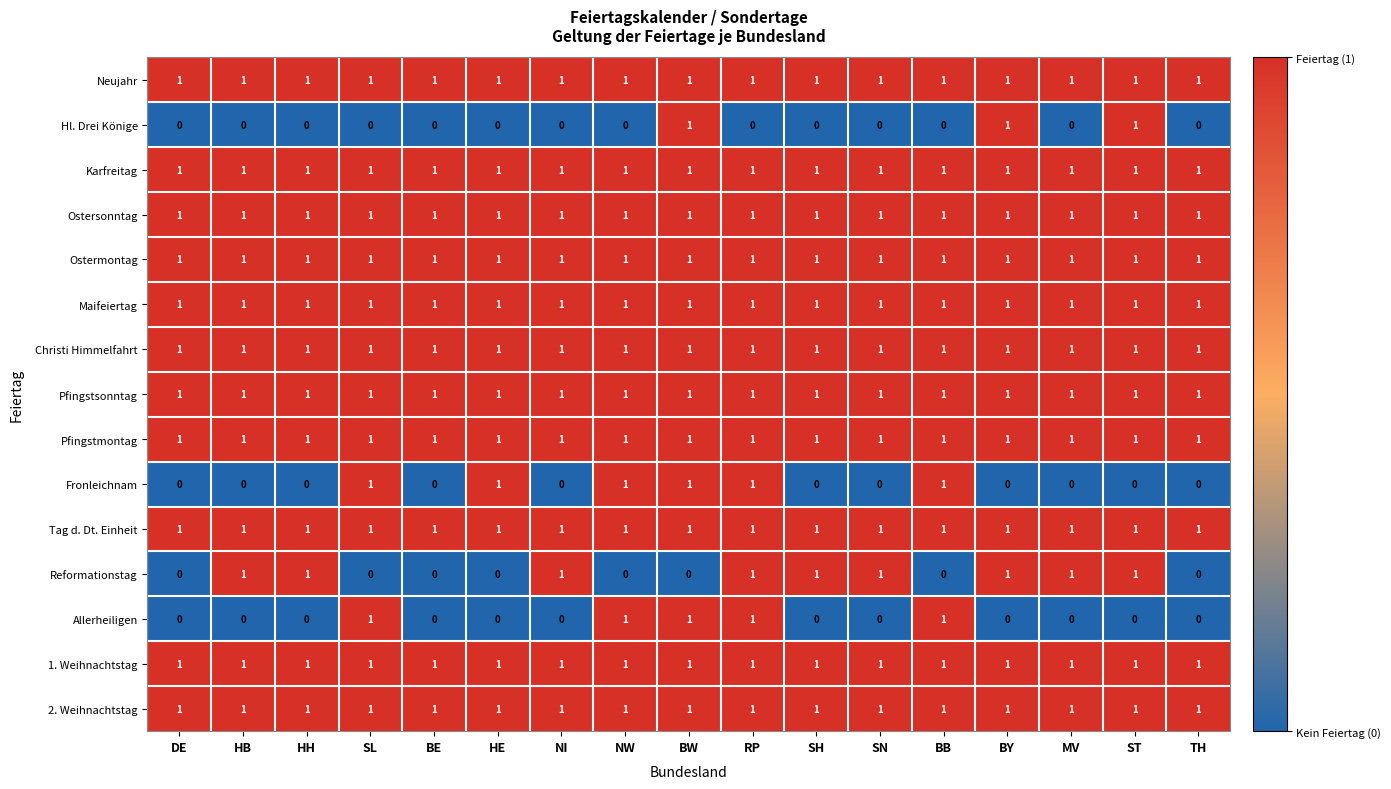

Is it true that Karfreitag equals 1 at BB?

True